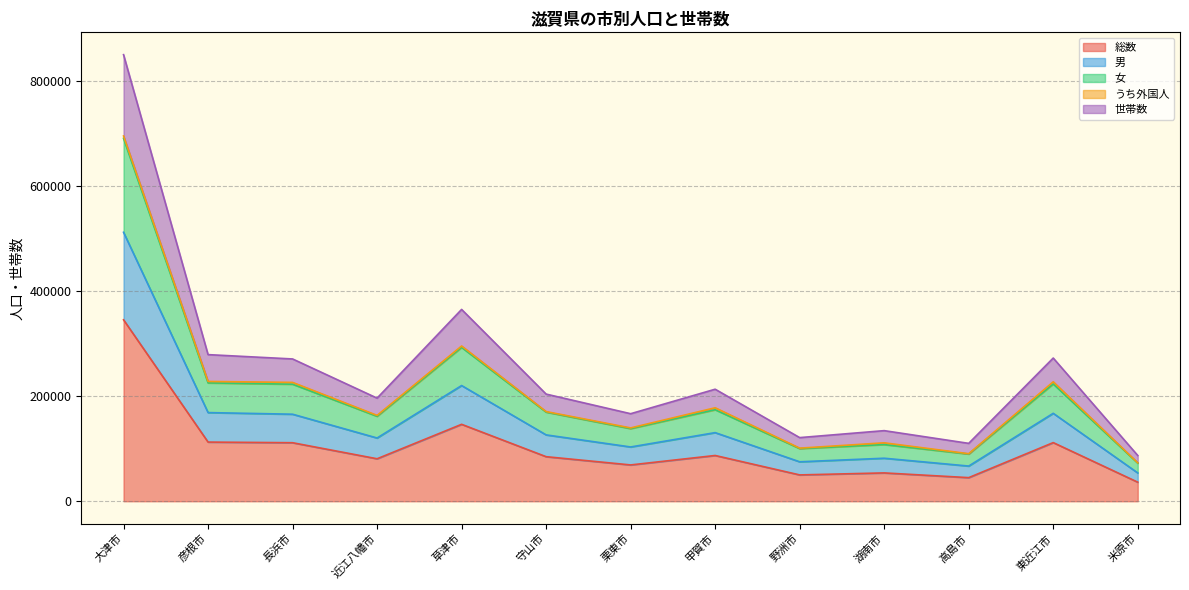

What is the maximum value for 総数?

345169